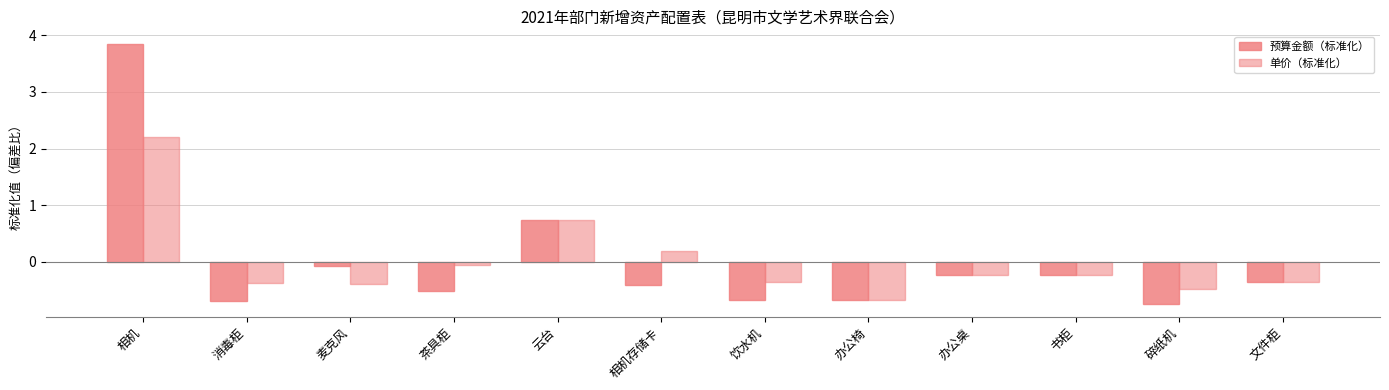

How many bars are there in total?

24